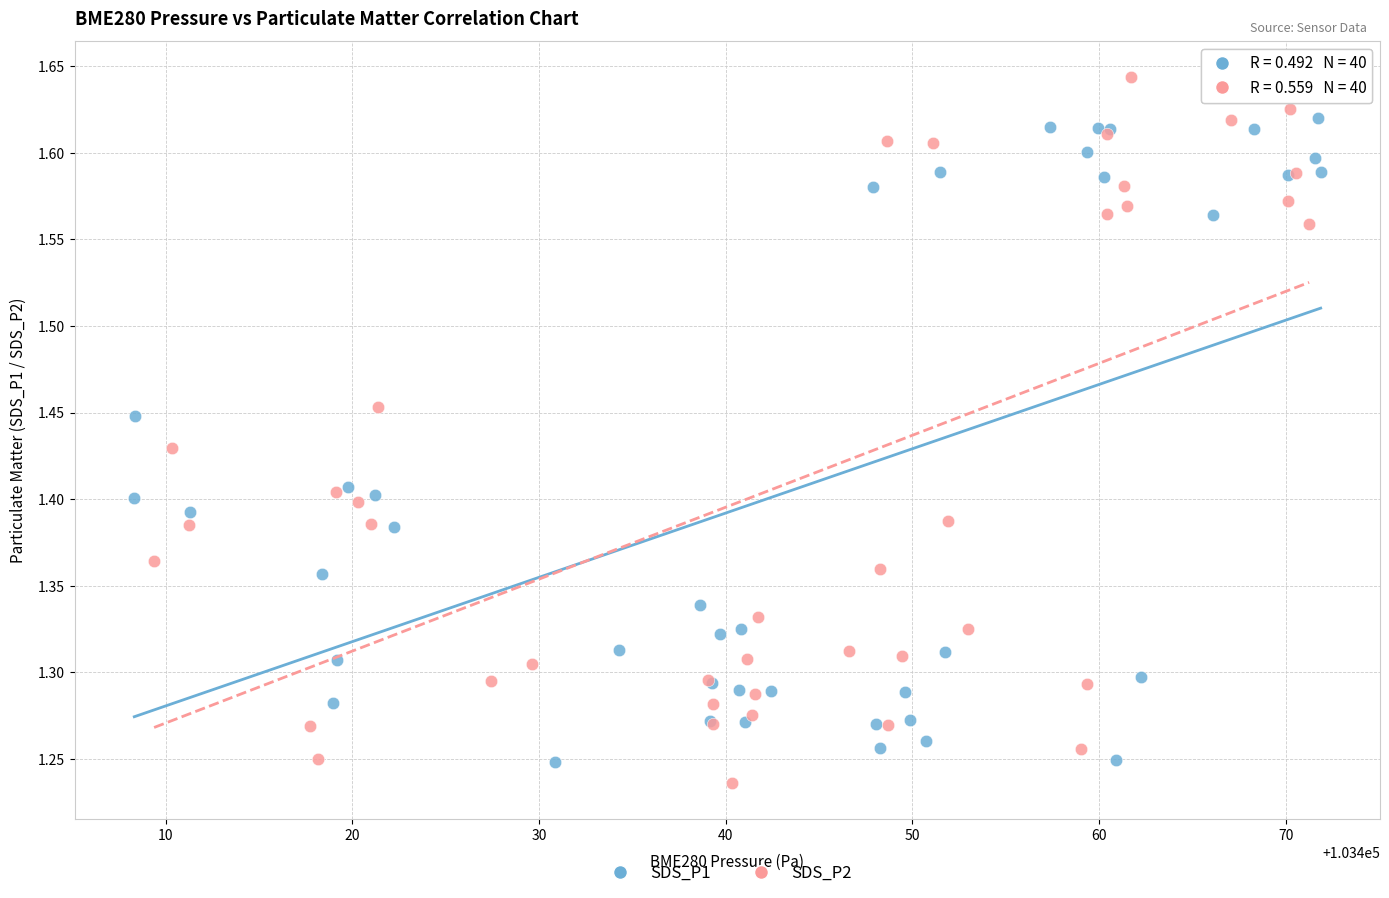

What are all the series names shown in the legend?

SDS_P1, SDS_P2